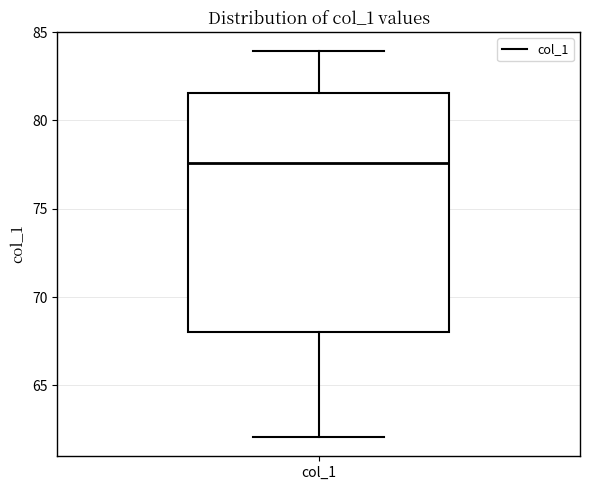

Read this box plot against the y-axis: the position of the median line, the range covered by the box, and the ends of both whiskers. The values are not printed on the chart, so give them approximately, as read against the axis.

median 77.5, box 68.0 to 81.5, whiskers 62.0 to 84.0